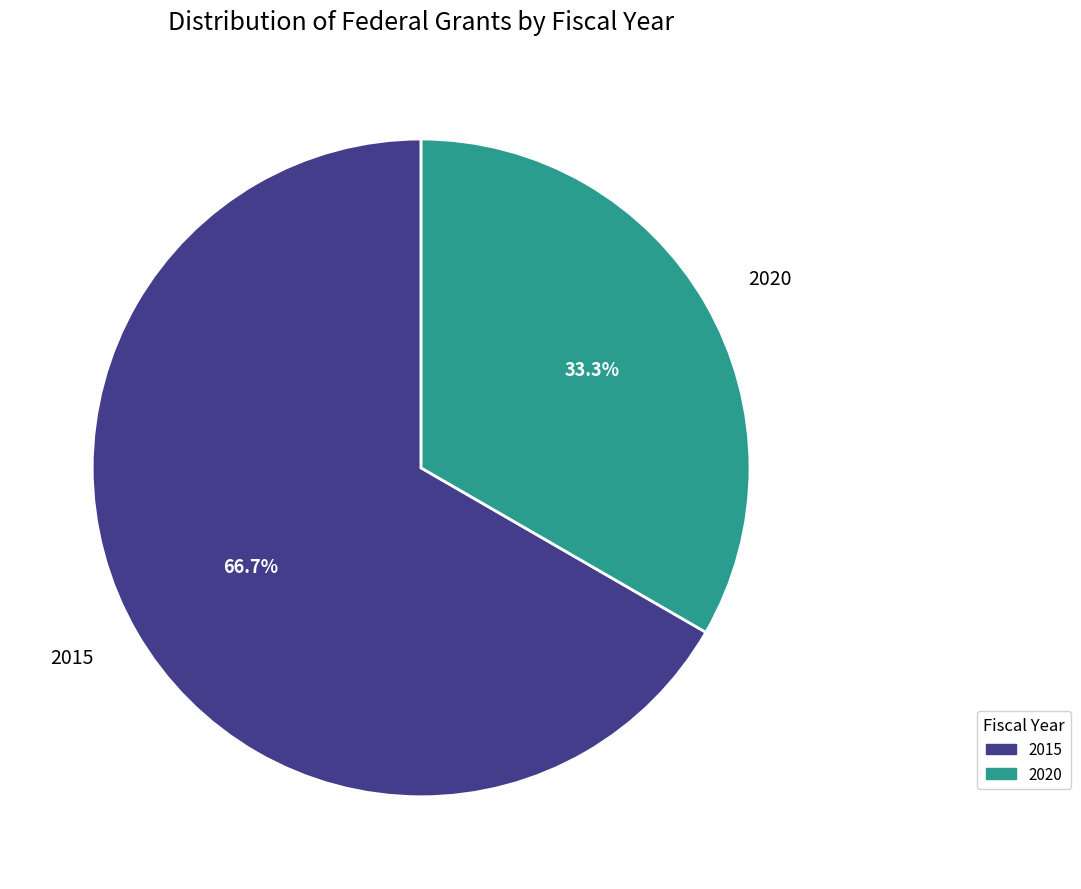

Rank the categories by value from highest to lowest.

2015, 2020